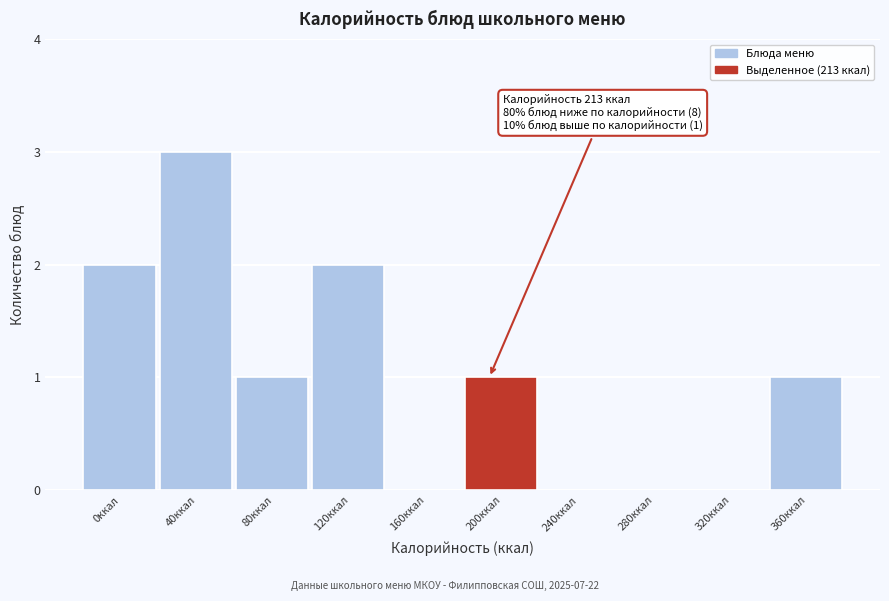

Reading left to right, what are all the values shown in this chart?

0ккал=2	40ккал=3	80ккал=1	120ккал=2	160ккал=0	200ккал=1	240ккал=0	280ккал=0	320ккал=0	360ккал=1